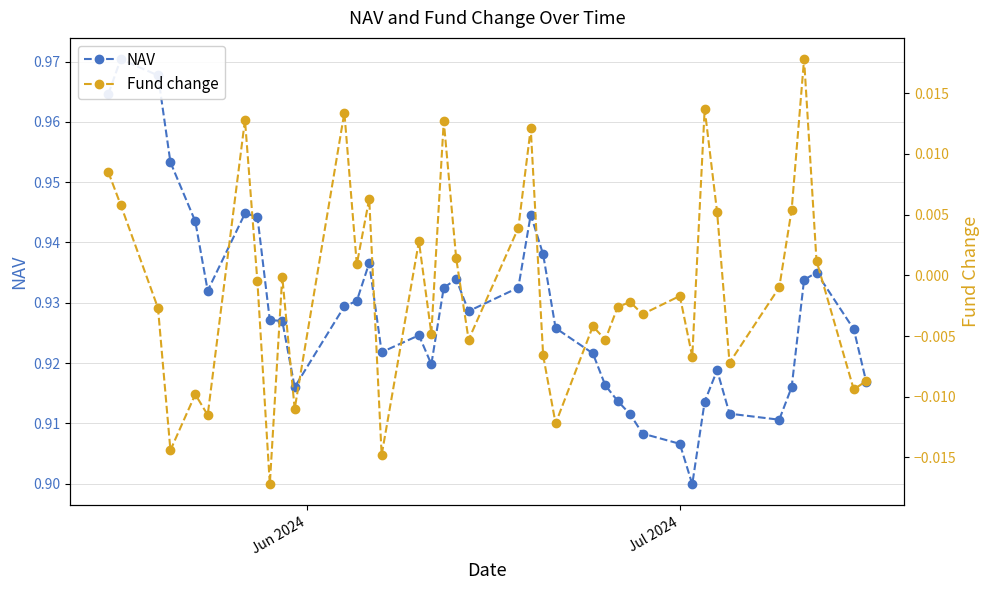

What are all the series names shown in the legend?

NAV, Fund change